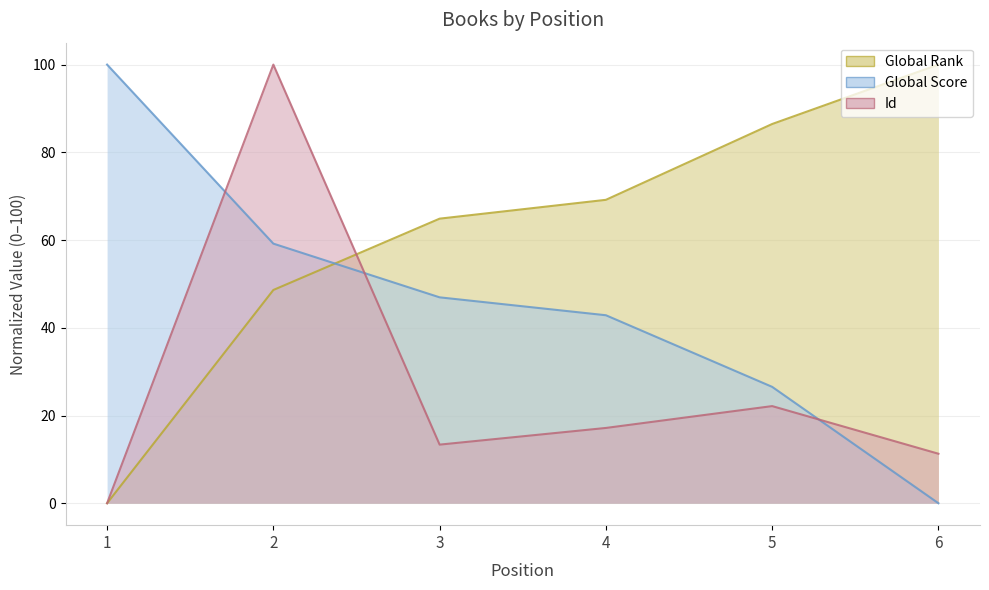

Which has a higher value, 2 or 4?

4